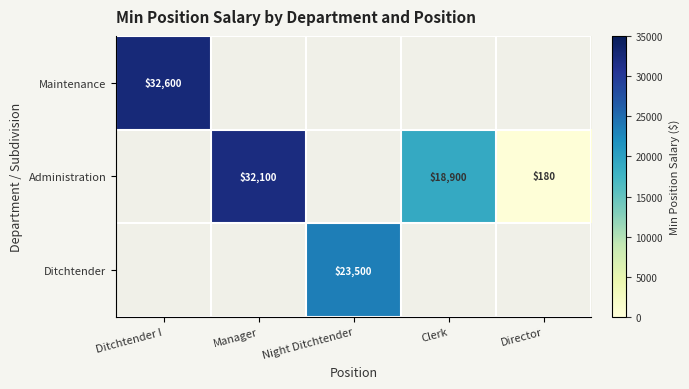

The value of Ditchtender at Night Ditchtender is 23500. True or false?

True